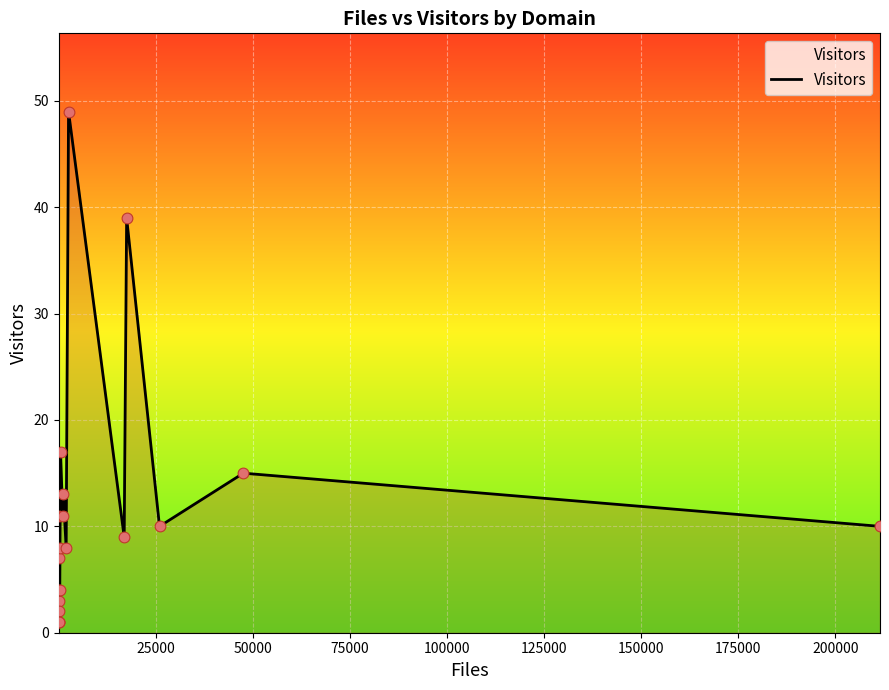

What is the greatest value displayed?

49